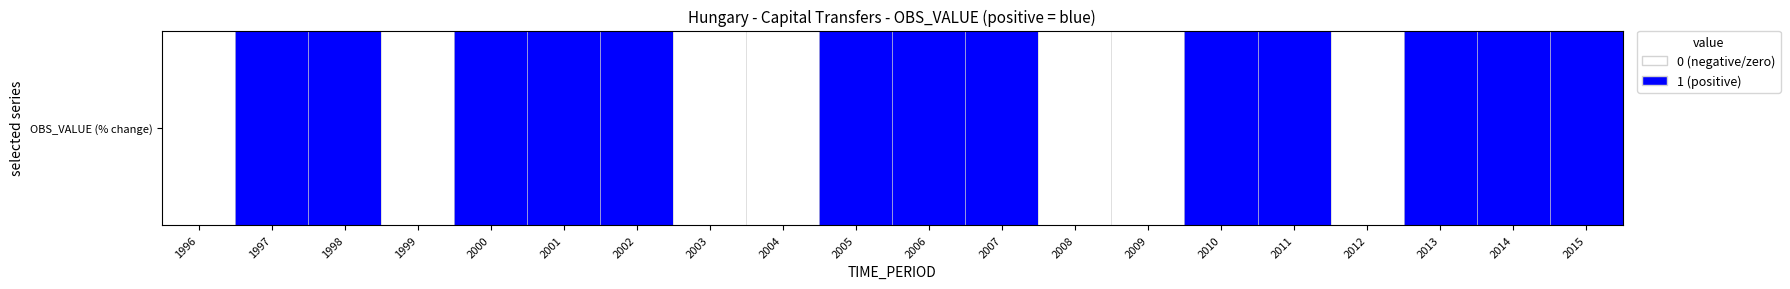

Reading left to right, what are all the values shown in this chart?

0	1	1	0	1	1	1	0	0	1	1	1	0	0	1	1	0	1	1	1